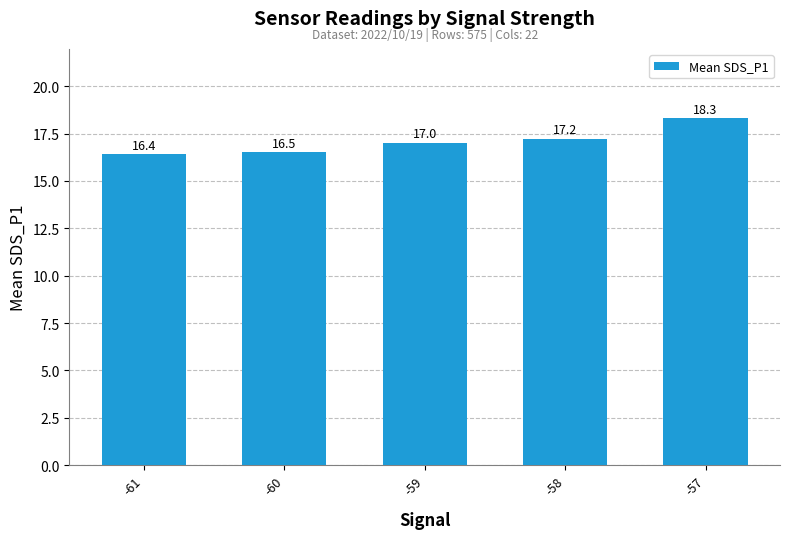

Reading left to right, extract all data points from this chart.

16.4	16.5	17.0	17.2	18.3